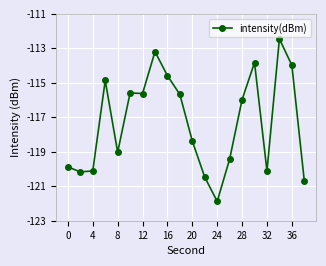

What is the value of the 11th point from the left?

-118.4